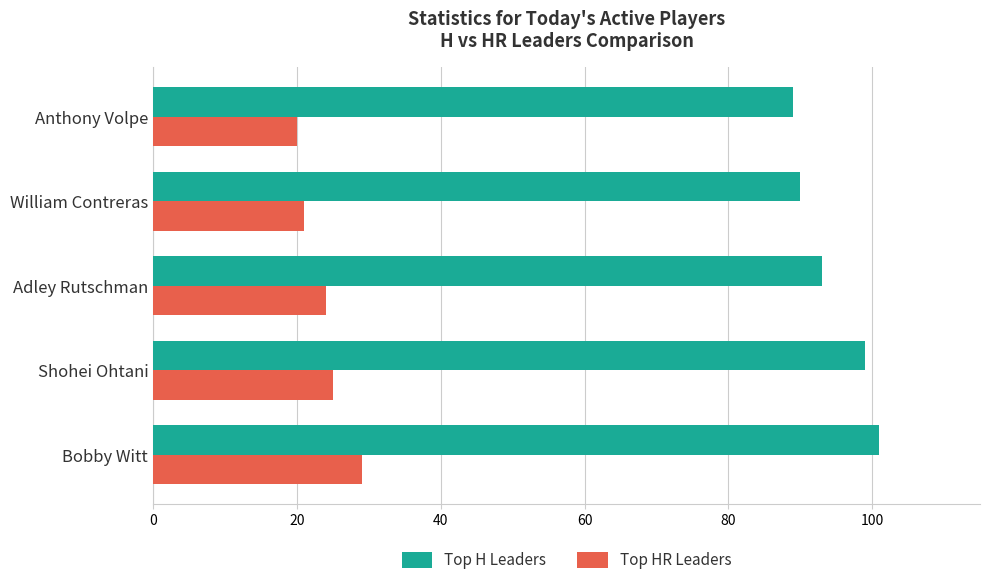

True or false: Top H Leaders has a value of 21 at William Contreras.

False